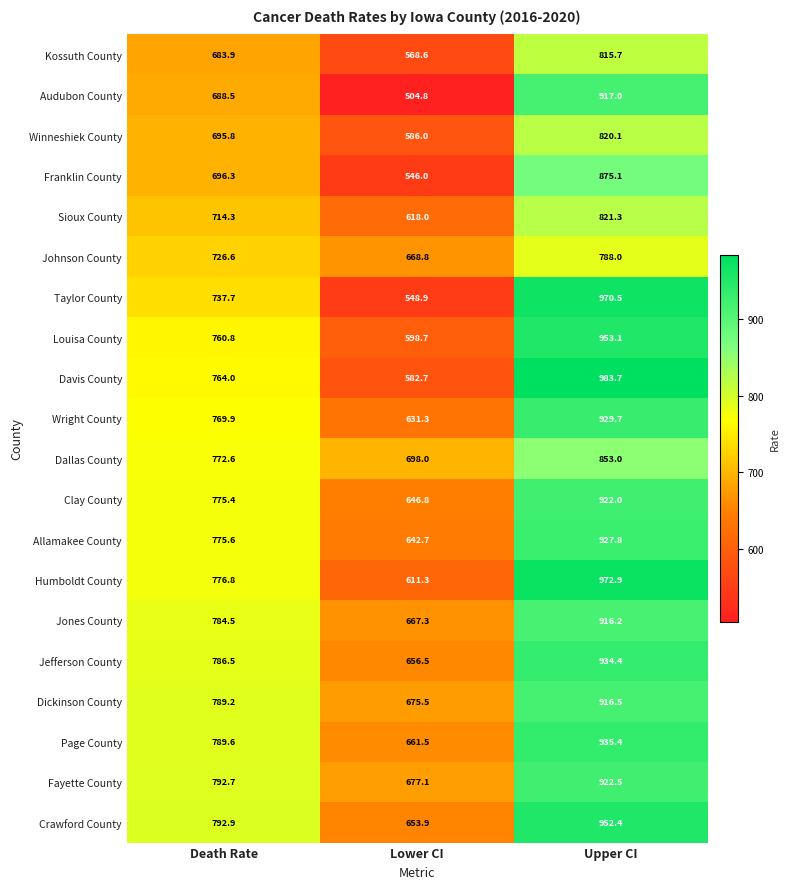

Which series has the widest spread of values?

Taylor County